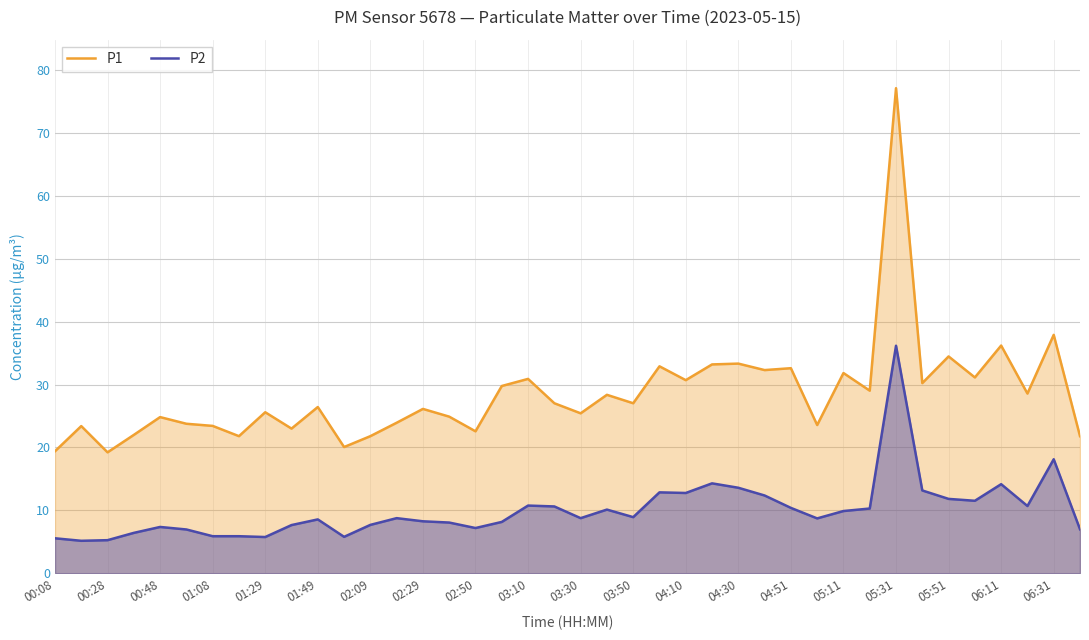

What value does the P1 series have at 01:49?

26.4